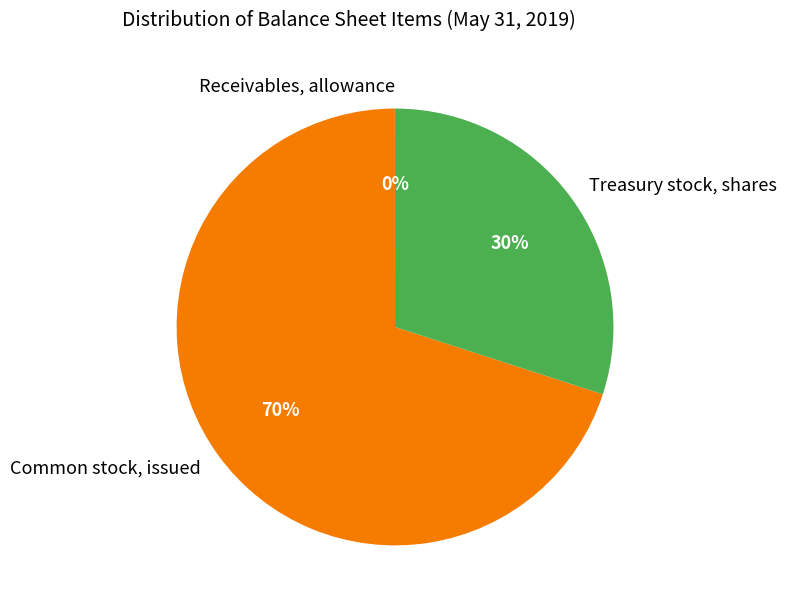

Does Common stock, issued account for over 50% of the chart?

Yes